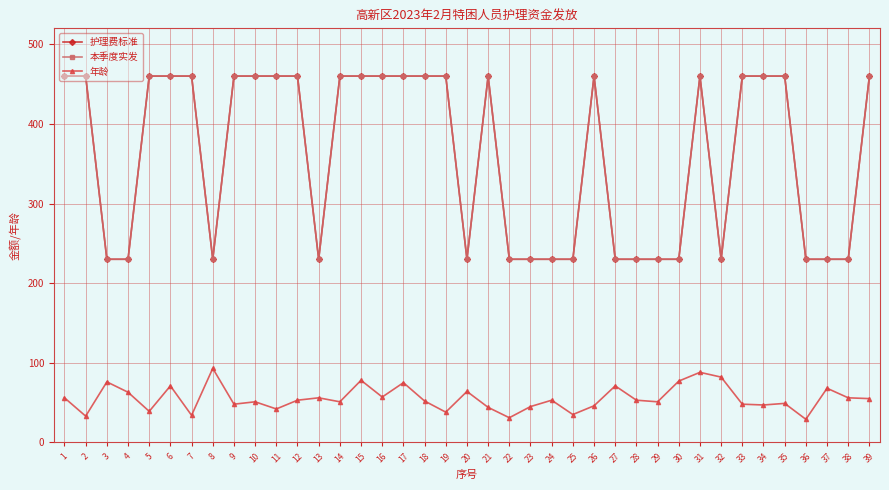

The 护理费标准 series shows 460 at 11. True or false?

True